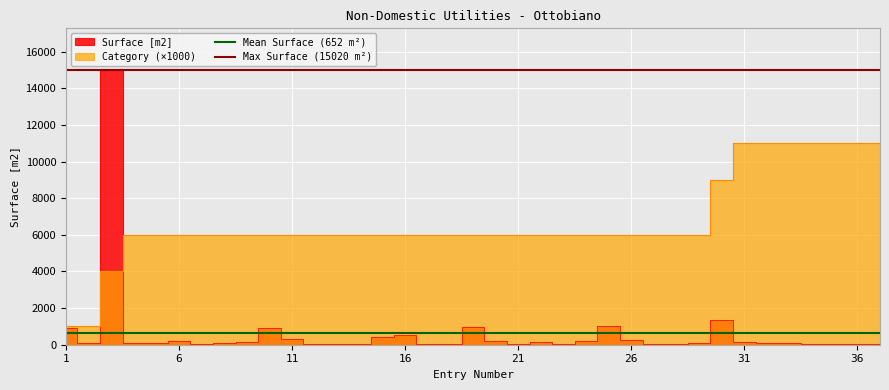

What is the greatest value displayed?

15020.0